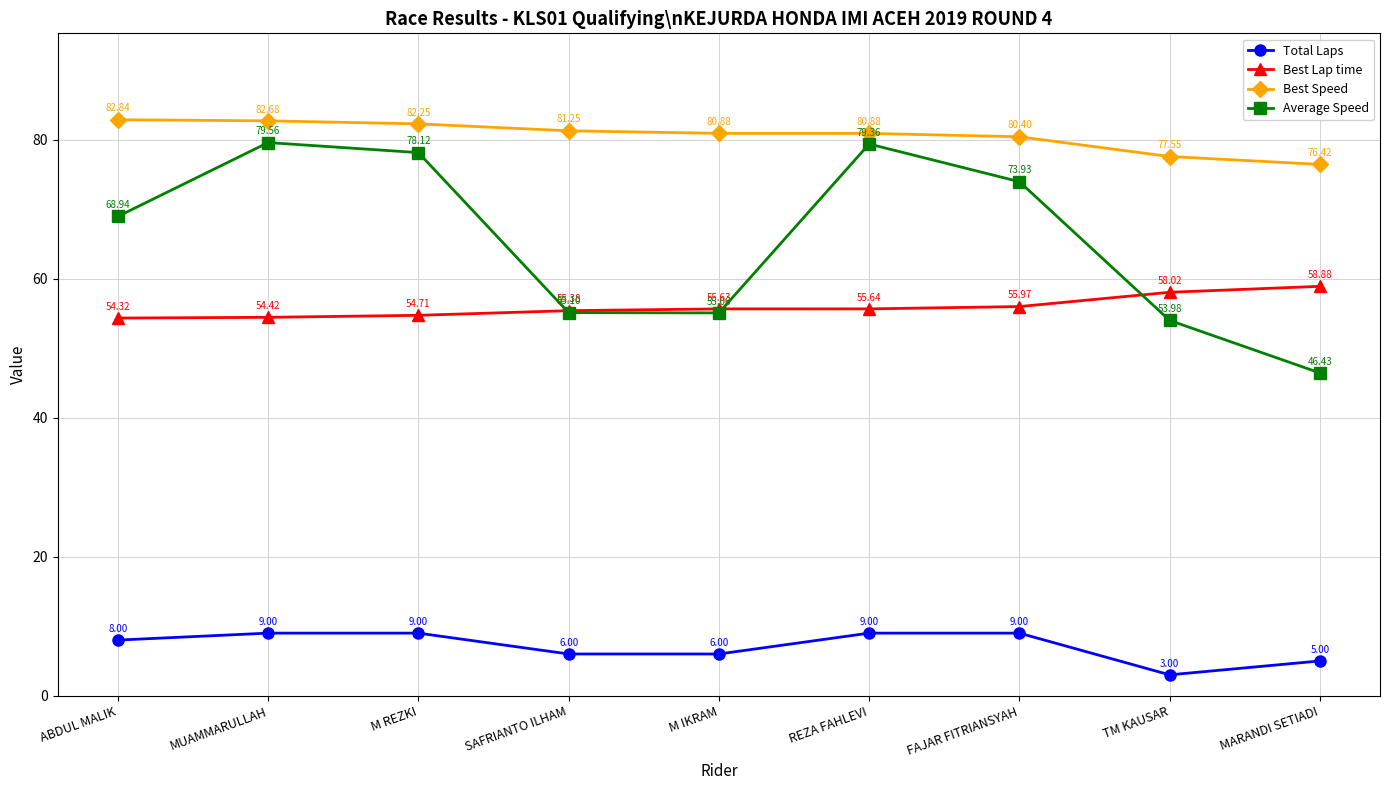

List the series in order of their peak value, lowest first.

Total Laps, Best Lap time, Average Speed, Best Speed